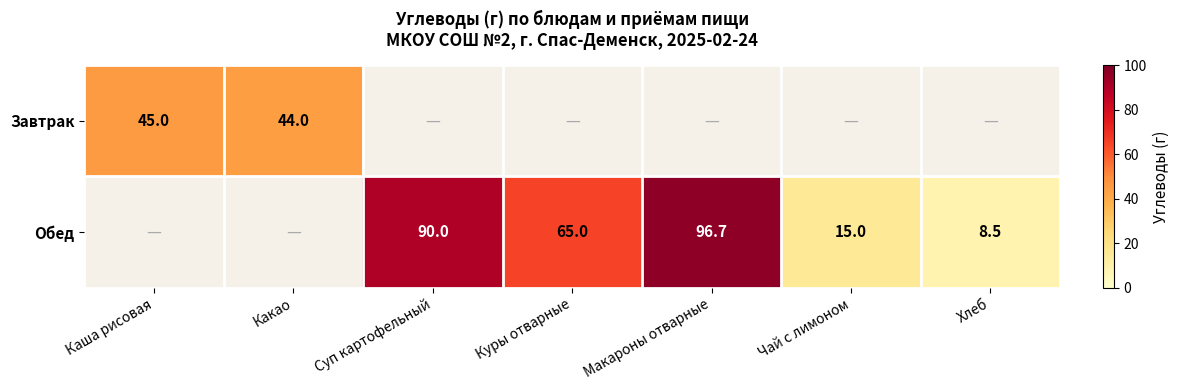

True or false: Обед has a value of 26.9 at Чай с лимоном.

False